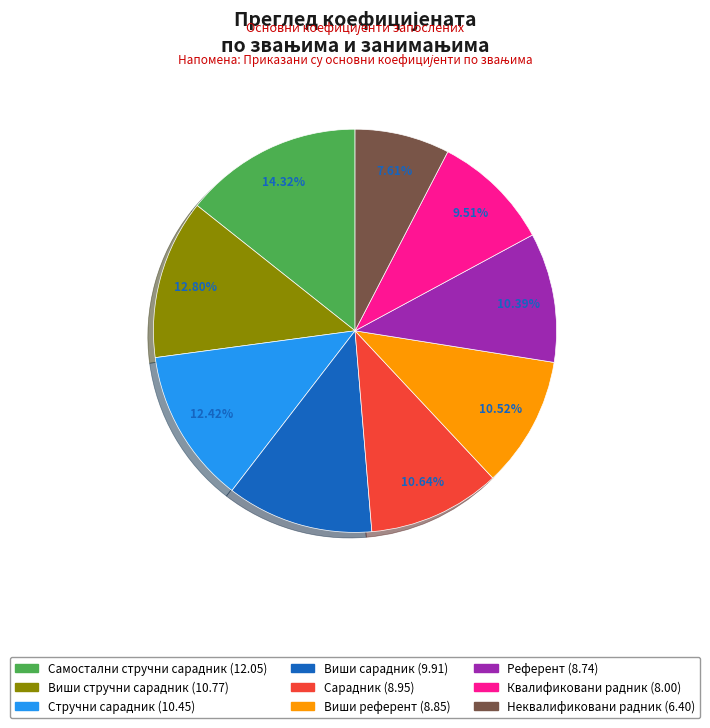

Approximately how many times larger is the value at Самостални стручни сарадник compared to Виши стручни сарадник?

1.1